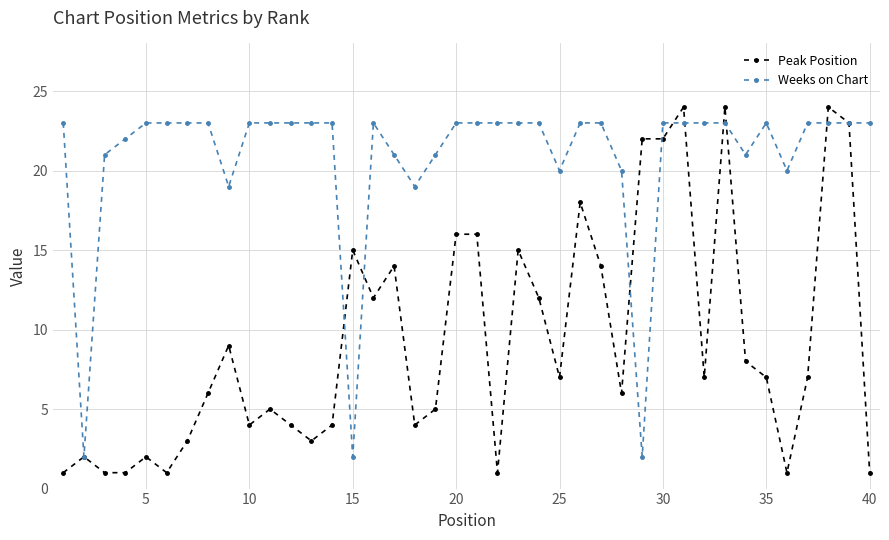

Rank the series by their average value, from lowest to highest.

Peak Position, Weeks on Chart